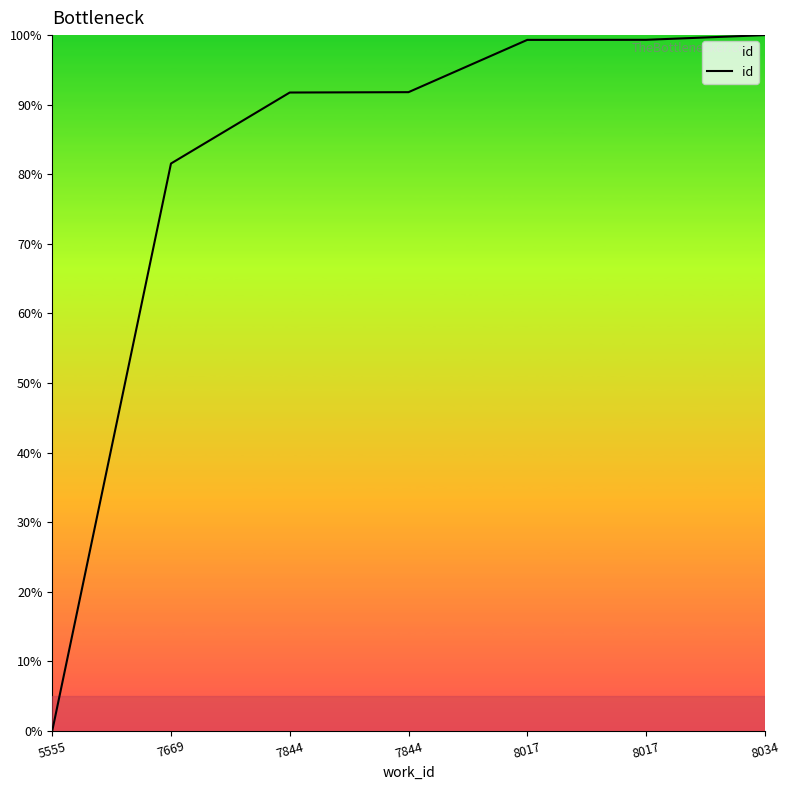

Does the chart display data point markers on the line(s)?

No